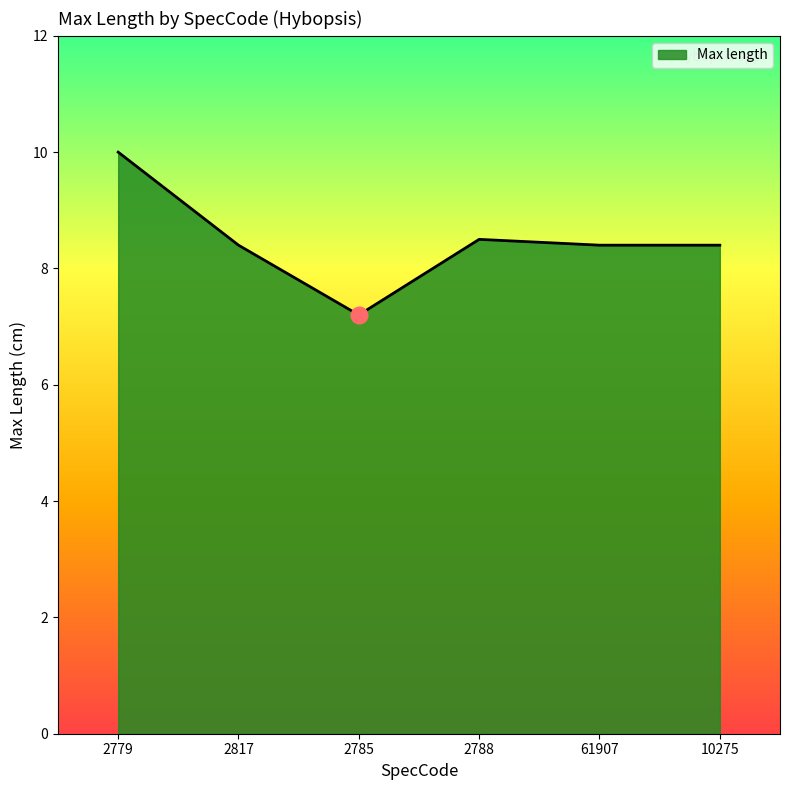

How many values are between 8 and 9?

4